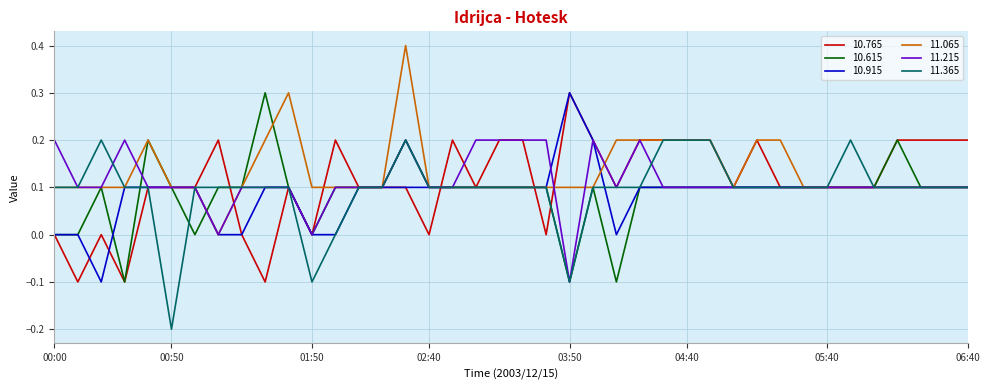

What is the maximum value for 10.615?

0.3